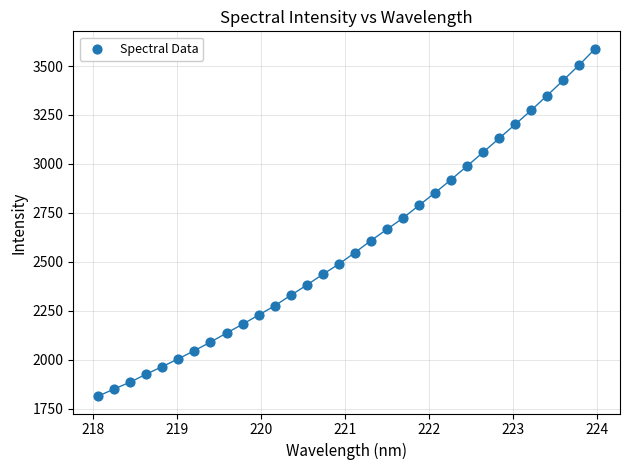

What is the range of Y values (max minus min)?

1775.3